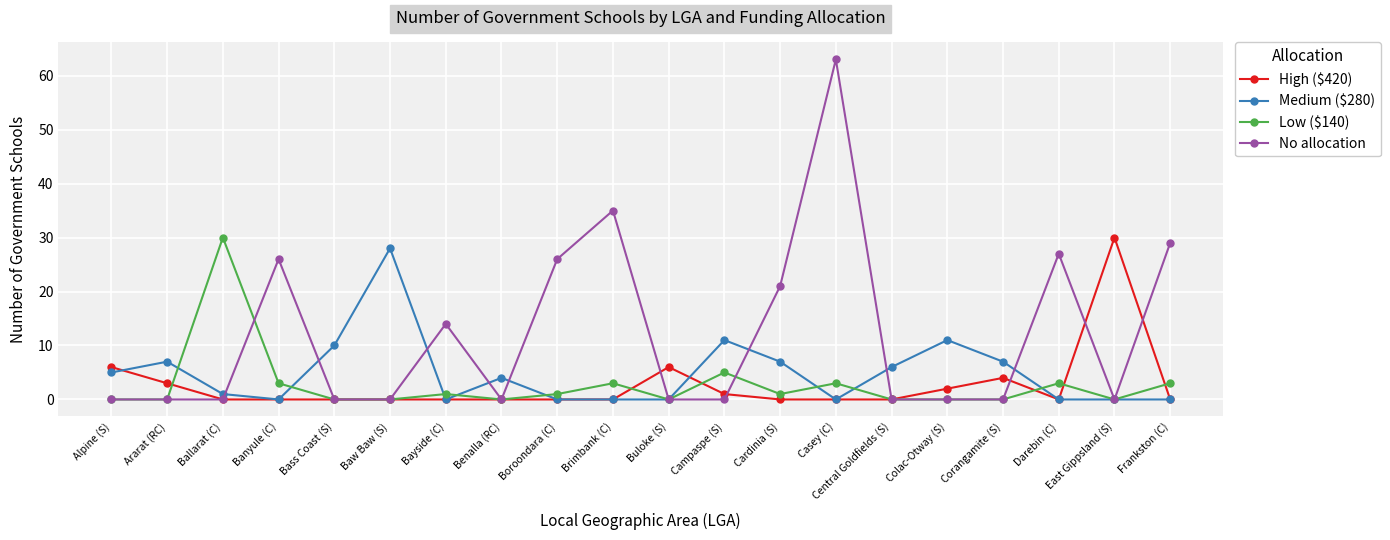

Is the value of Low ($140) at Campaspe (S) greater than the value of High ($420) at Cardinia (S)?

Yes